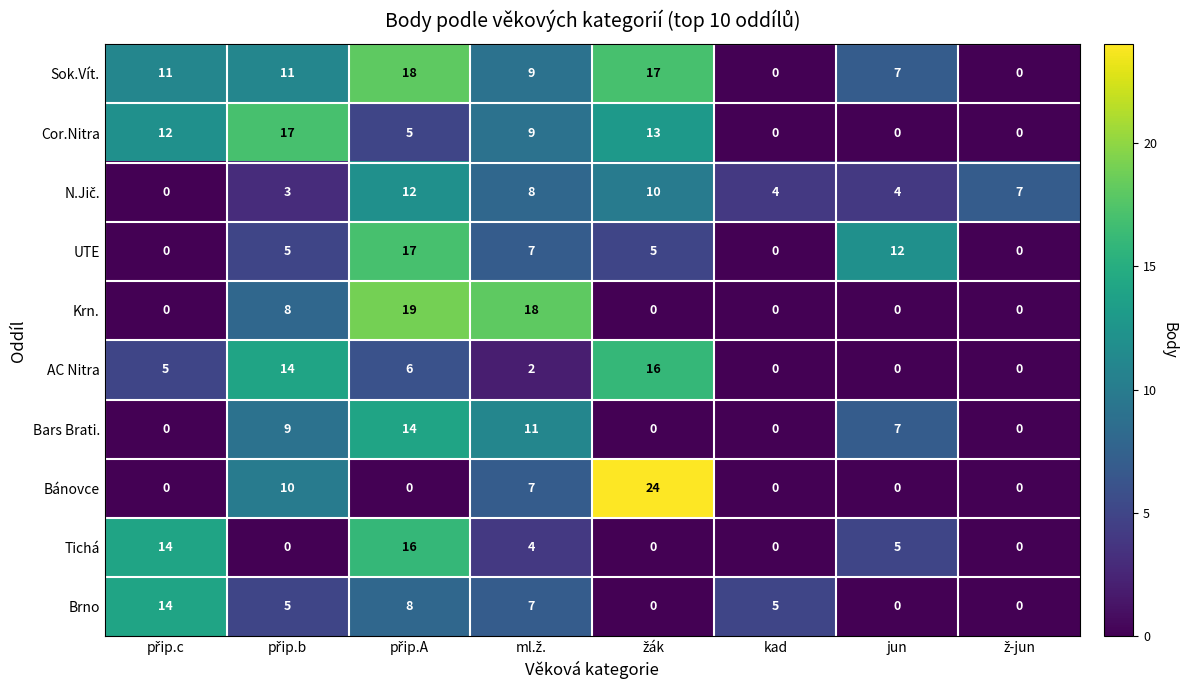

What is the approximate value of UTE at jun, to the nearest 10?

10